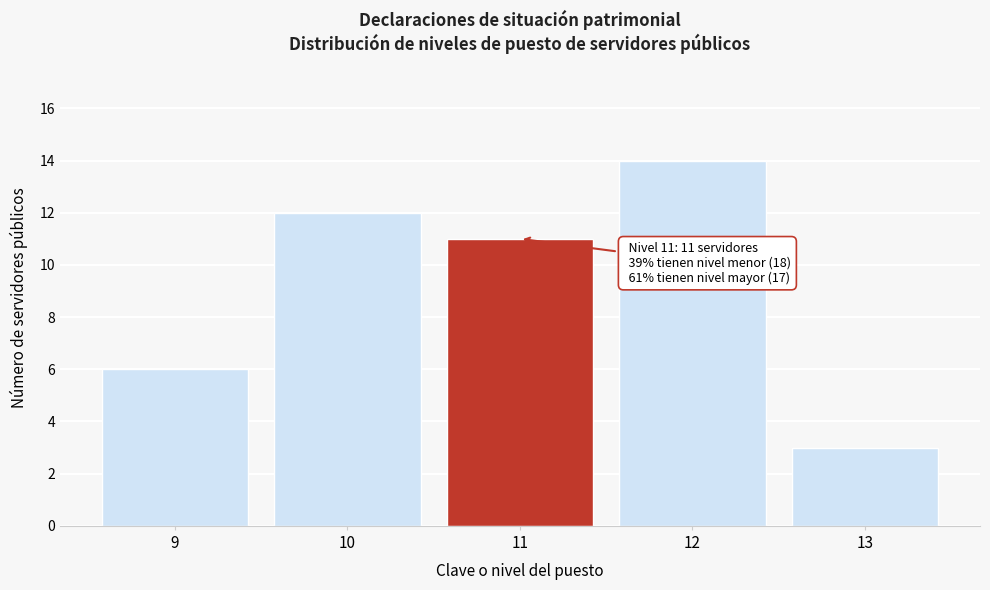

Reading left to right, list all the values displayed in this chart.

9=6	10=12	11=11	12=14	13=3